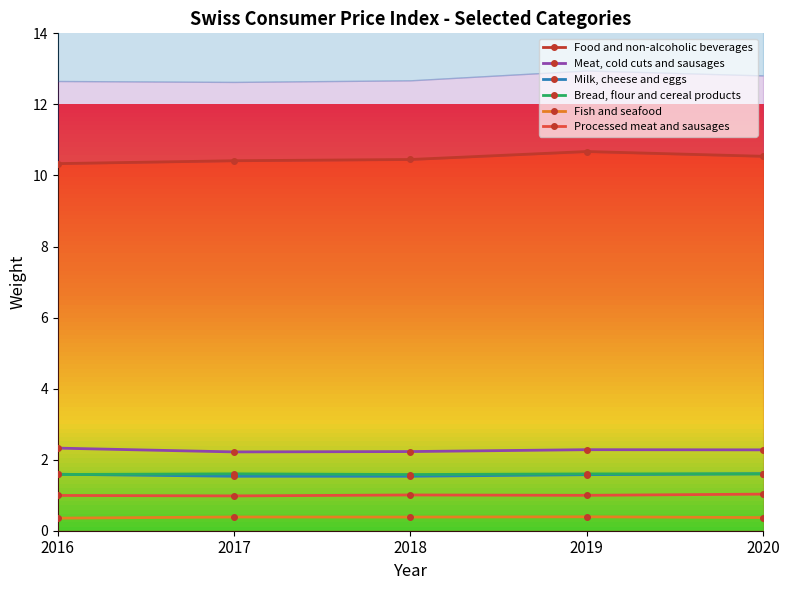

Does the chart display data point markers on the line(s)?

Yes